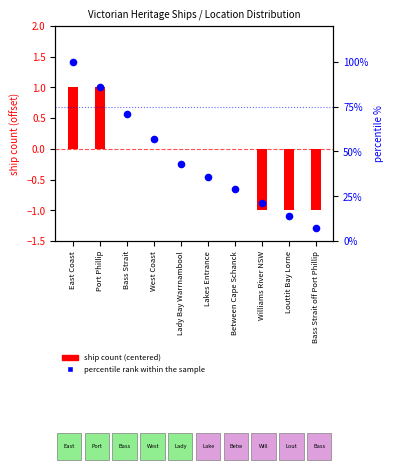

What are all the series names shown in the legend?

ship count (centered), percentile rank within the sample